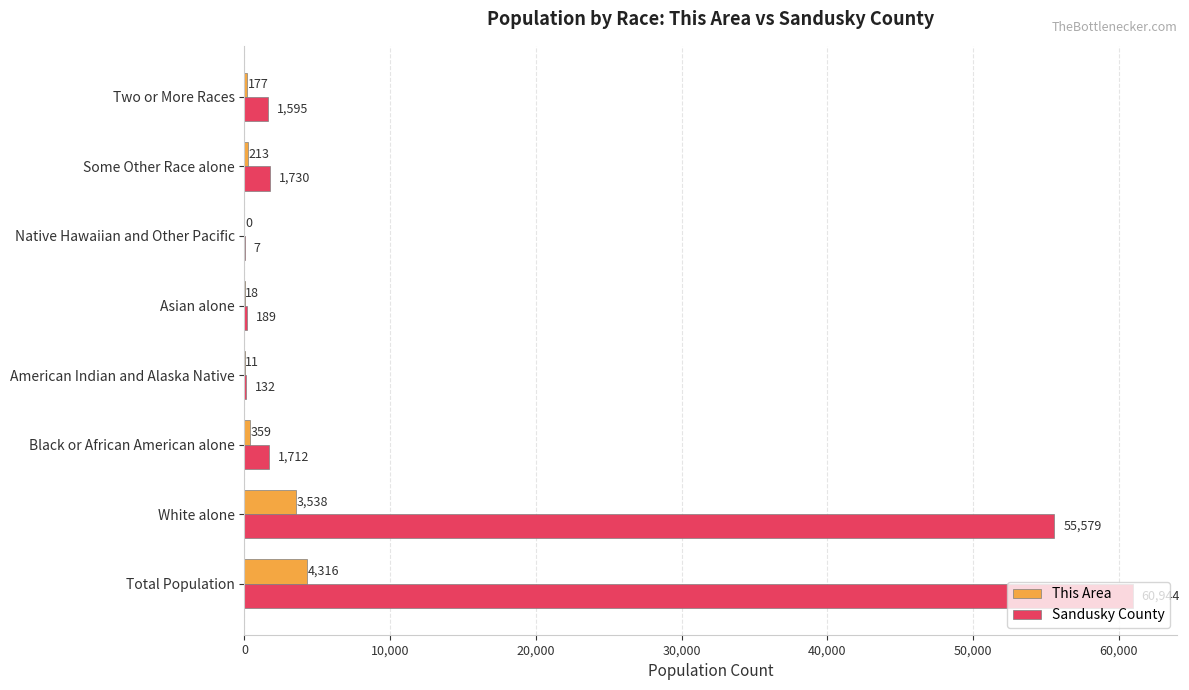

What is the highest value of the This Area series?

4316